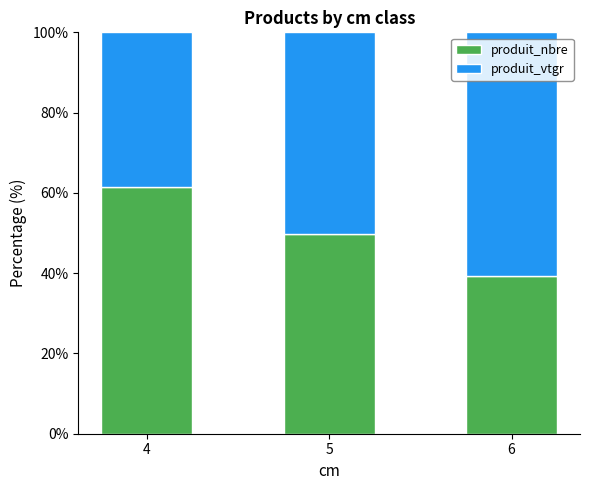

Reading left to right, transcribe the values for produit_nbre.

61.4	49.7	39.3